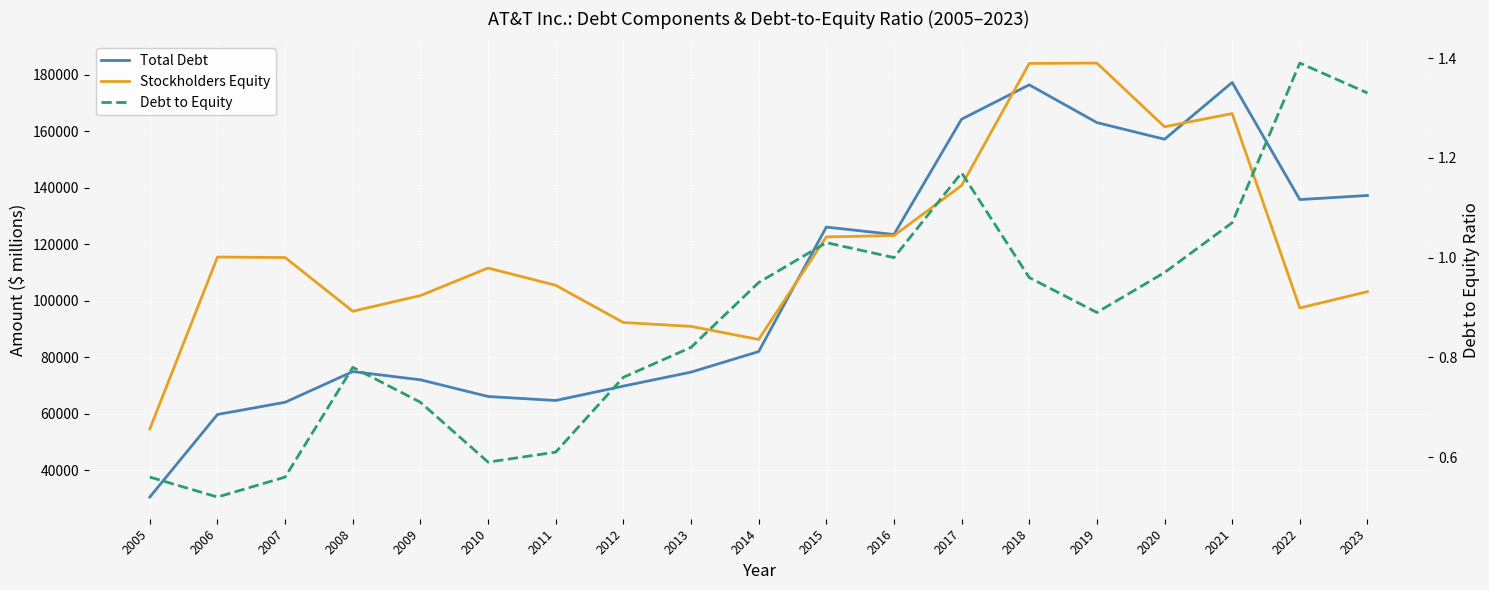

The Stockholders Equity series shows 76677.4 at 2006. True or false?

False